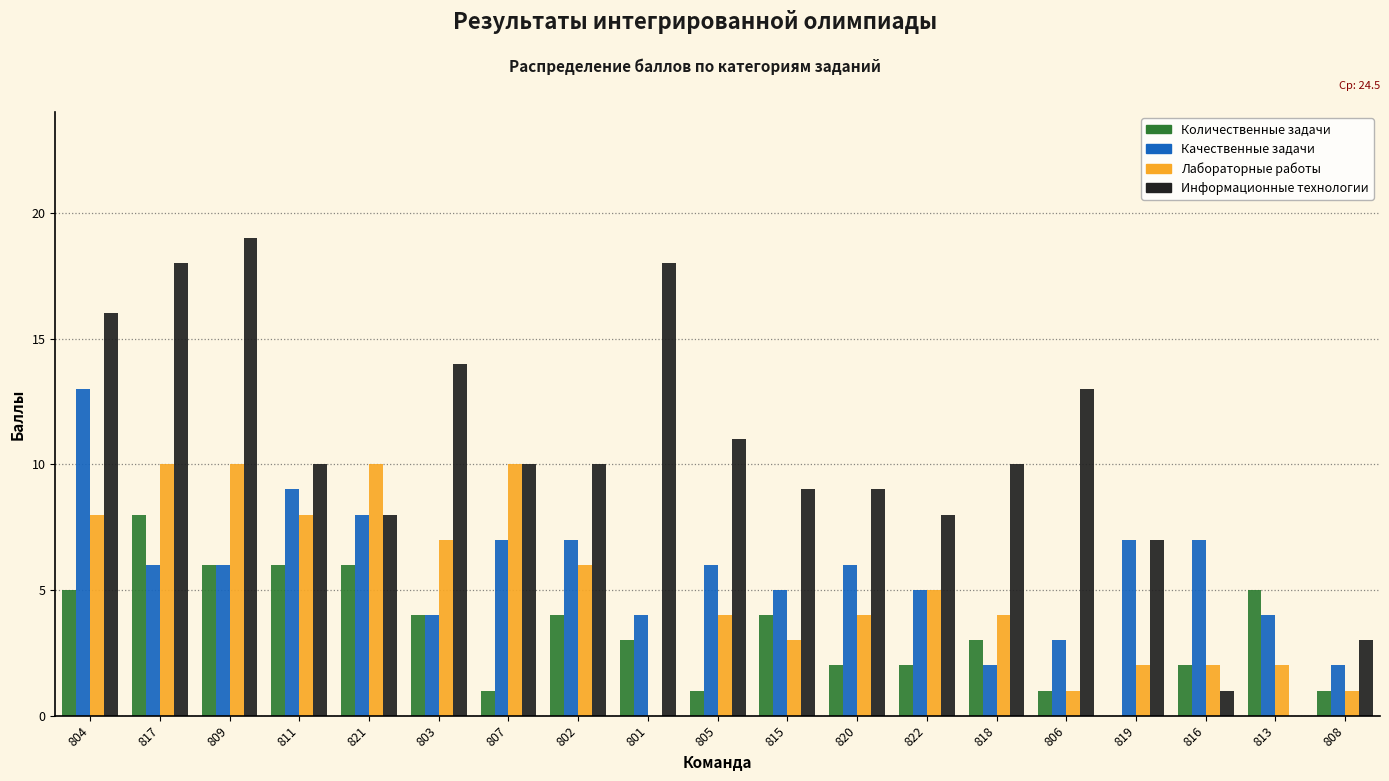

The Количественные задачи series shows 2 at 815. True or false?

False